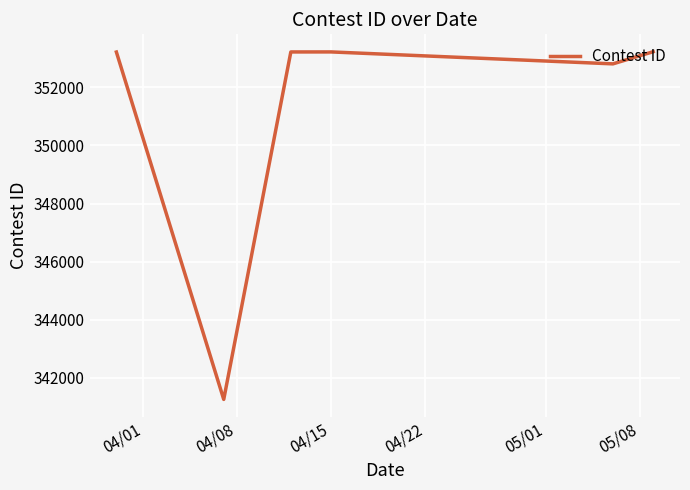

What is the greatest value displayed?

353224